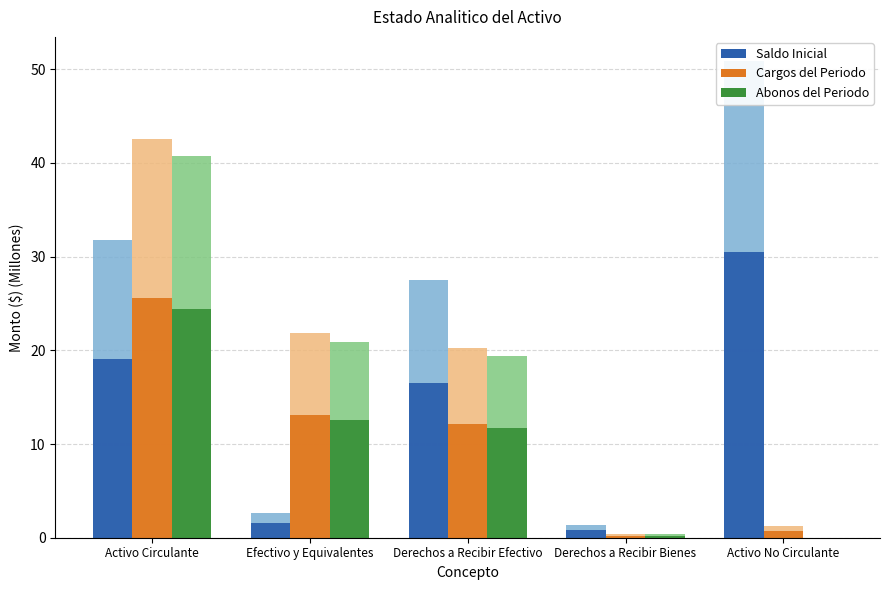

Which has a higher value, Derechos a Recibir Bienes or Efectivo y Equivalentes?

Efectivo y Equivalentes